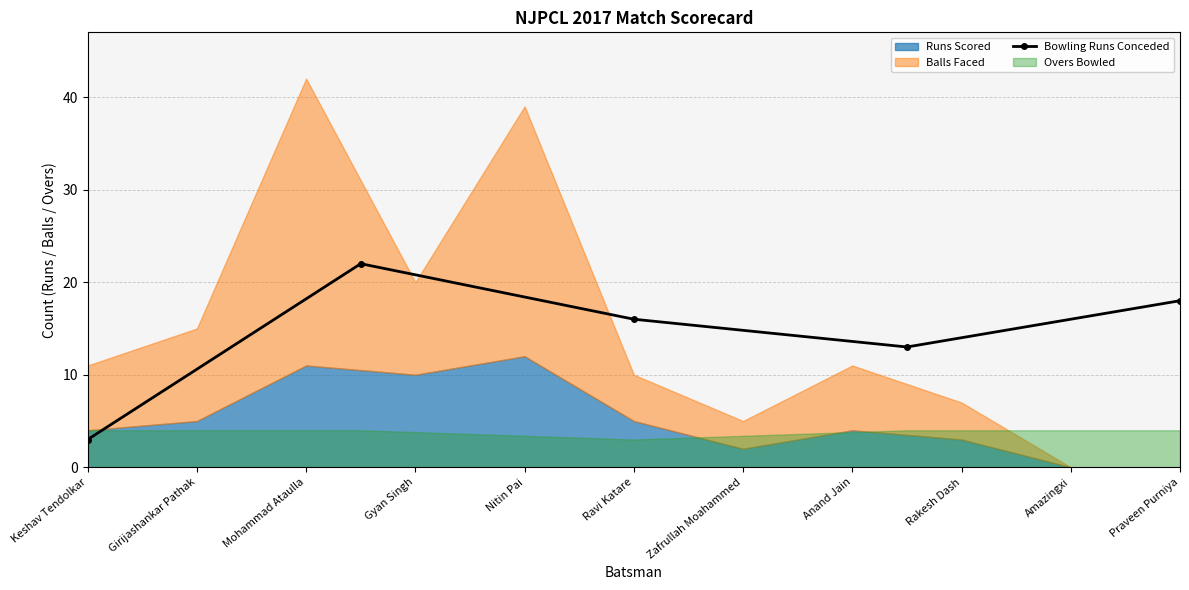

How many interior local valleys does the Bowling Runs Conceded series have?

1